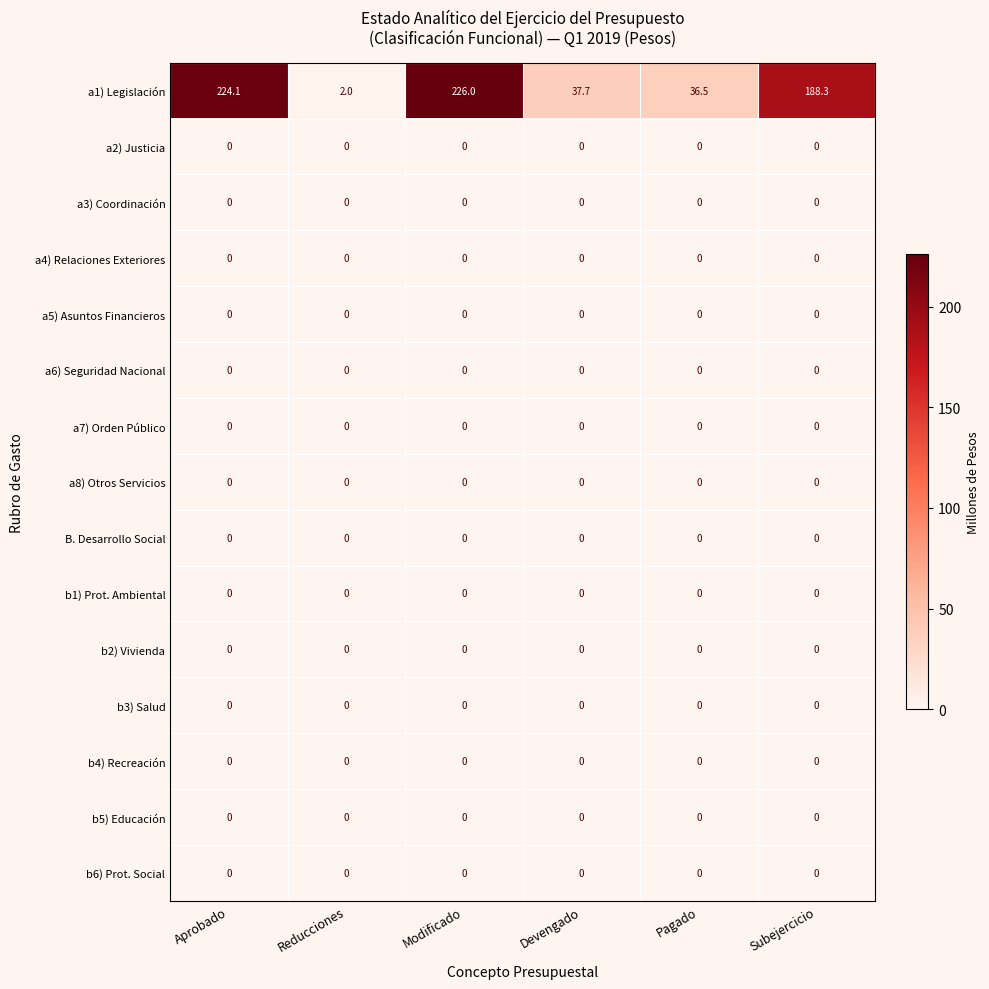

At how many categories does at least one series exceed 41?

3